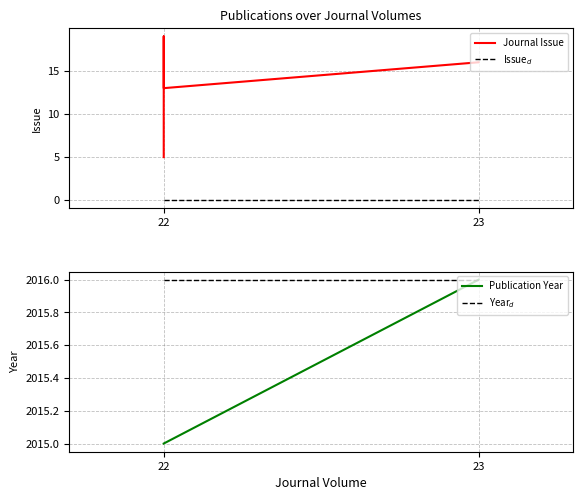

Reading right to left, list all the values displayed in this chart.

Journal Issue: 16	13	19	5	5
Issue$_d$: 0	0	0	0	0
Publication Year: 2016	2015	2015	2015	2015
Year$_d$: 2016	2016	2016	2016	2016